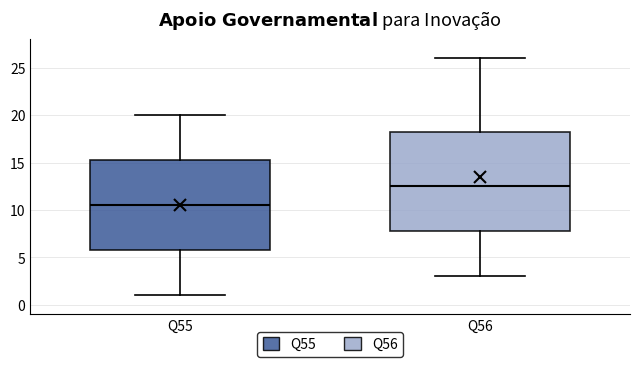

Comparing the boxes themselves (not the whiskers), which one is the tallest?

Q56